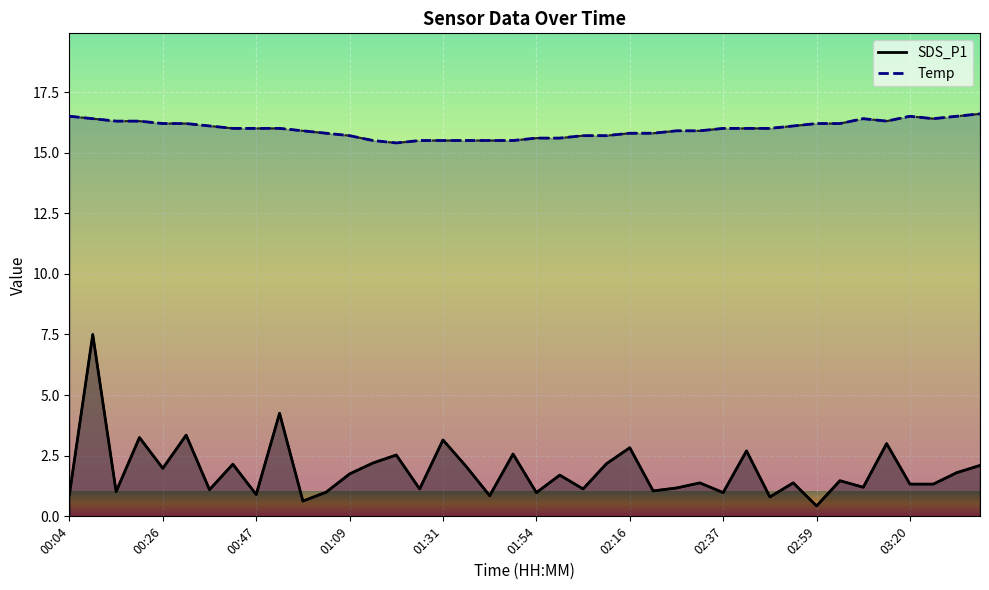

Which series has the largest total across all categories?

Temp